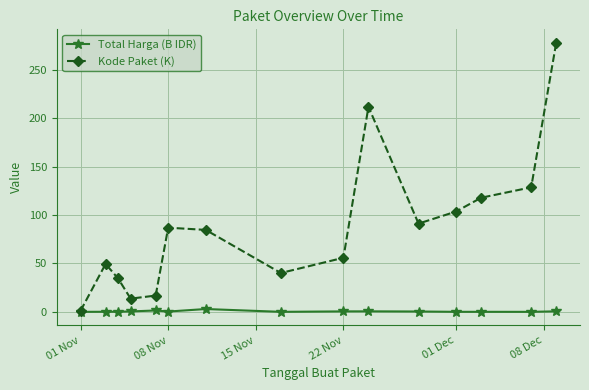

Which series has the widest spread of values?

Kode Paket (K)